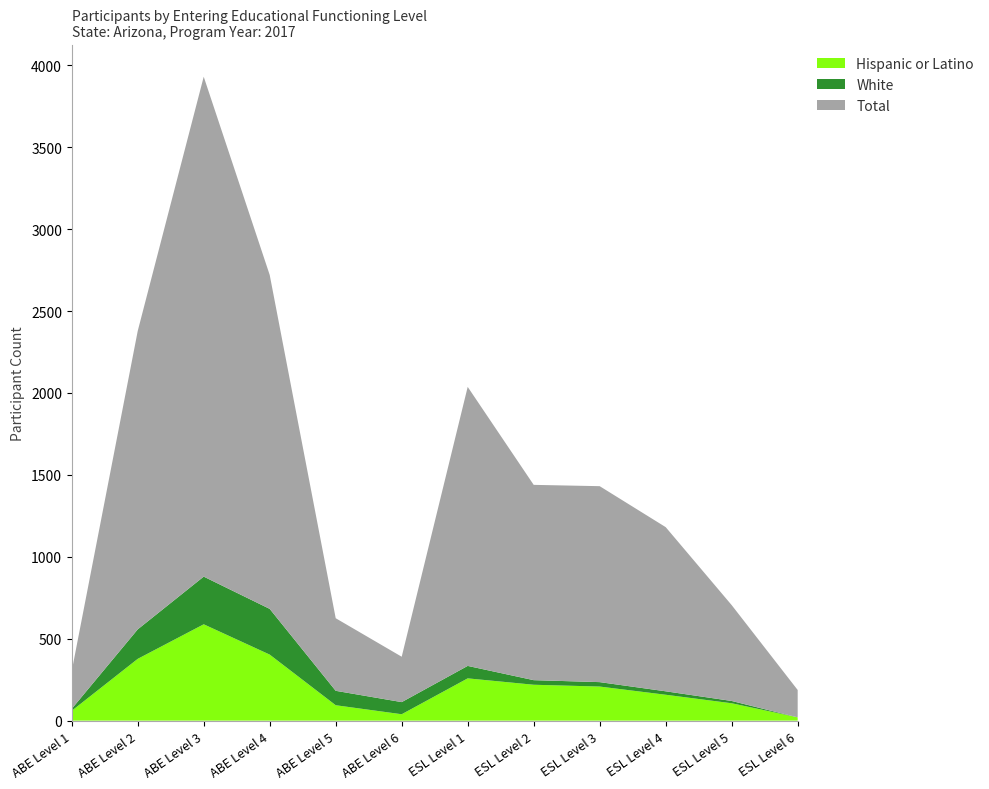

Reading right to left, transcribe all the data shown in this chart.

Hispanic or Latino: ESL Level 6=20	ESL Level 5=106	ESL Level 4=158	ESL Level 3=208	ESL Level 2=219	ESL Level 1=258	ABE Level 6=39	ABE Level 5=94	ABE Level 4=403	ABE Level 3=588	ABE Level 2=377	ABE Level 1=60
White: ESL Level 6=0	ESL Level 5=14	ESL Level 4=21	ESL Level 3=27	ESL Level 2=28	ESL Level 1=76	ABE Level 6=74	ABE Level 5=88	ABE Level 4=279	ABE Level 3=291	ABE Level 2=180	ABE Level 1=12
Total: ESL Level 6=167	ESL Level 5=585	ESL Level 4=1002	ESL Level 3=1196	ESL Level 2=1192	ESL Level 1=1703	ABE Level 6=277	ABE Level 5=443	ABE Level 4=2038	ABE Level 3=3051	ABE Level 2=1821	ABE Level 1=230